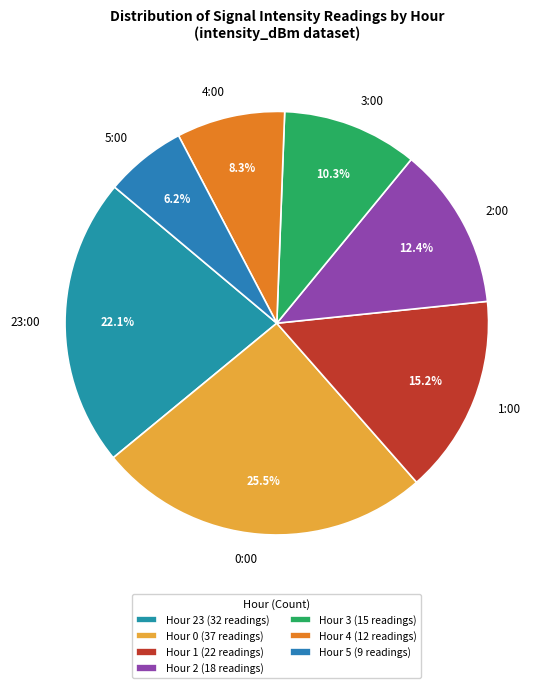

Is the sum of 4:00 and 2:00 greater than half?

No